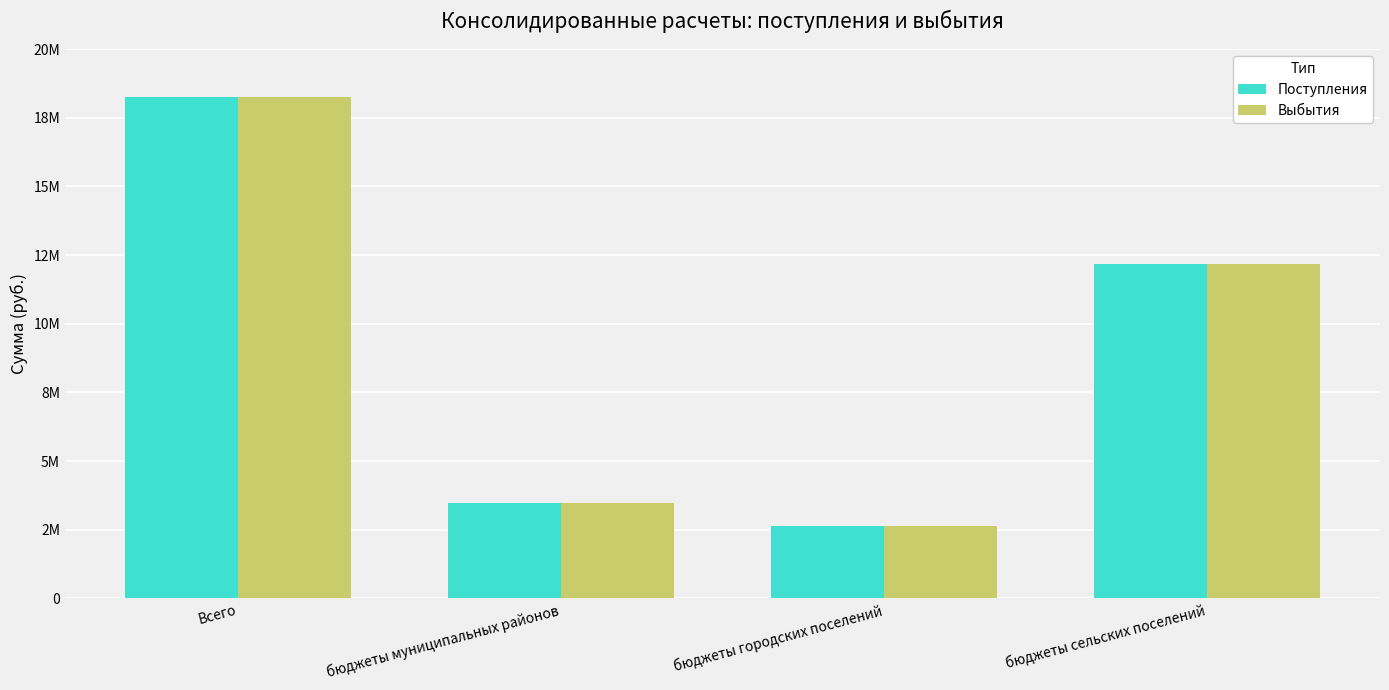

List the series in order of their peak value, highest first.

Поступления, Выбытия